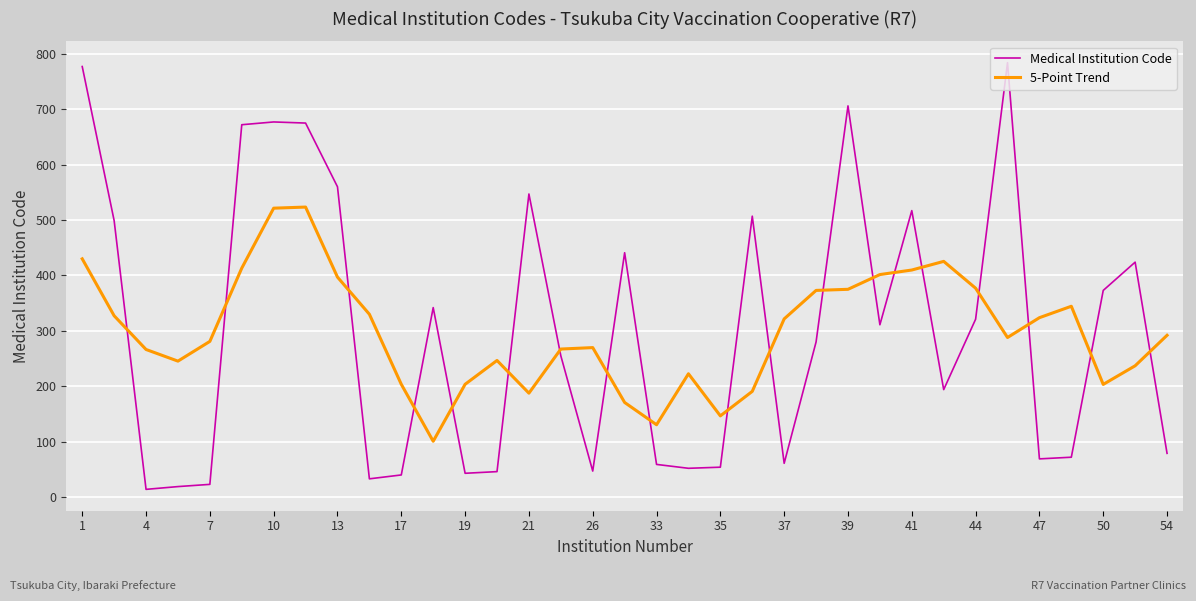

Rank the series by their maximum value, from highest to lowest.

Medical Institution Code, 5-Point Trend